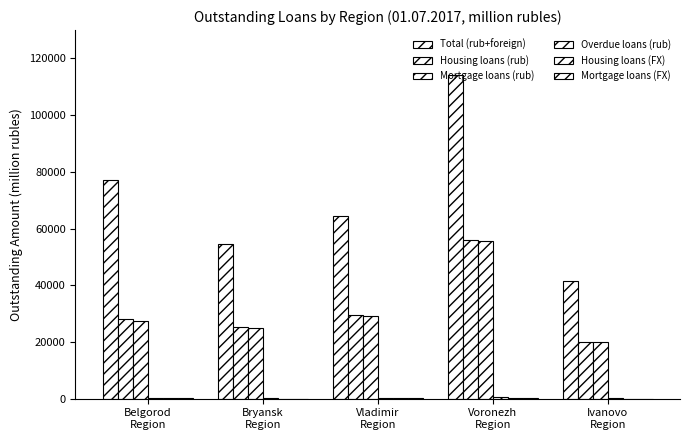

Where does the Total (rub+foreign) series first go above 64539?

Belgorod
Region